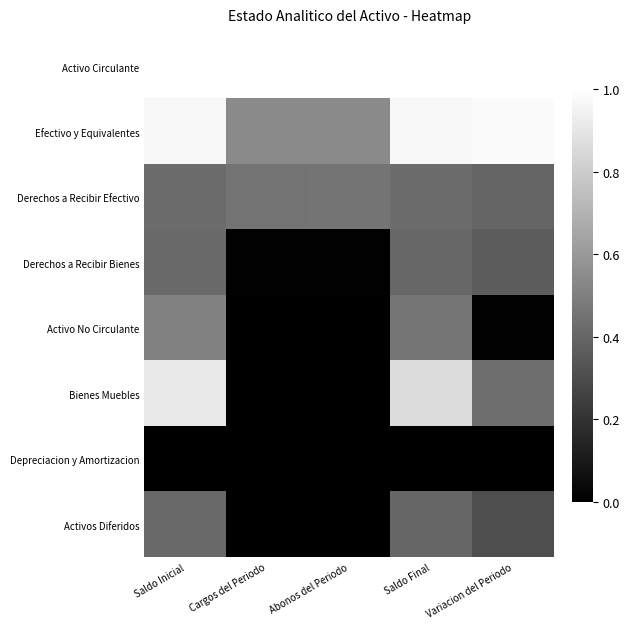

What is the spread (max minus min) of values at Abonos del Periodo?

1.0